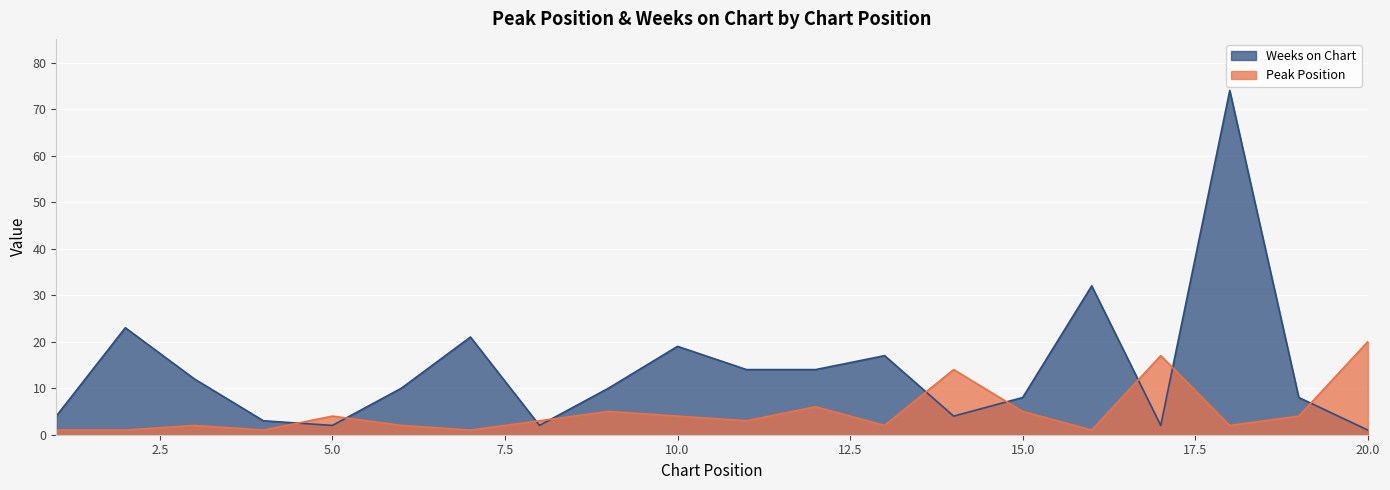

Where does the Weeks on Chart series first go above 10?

2